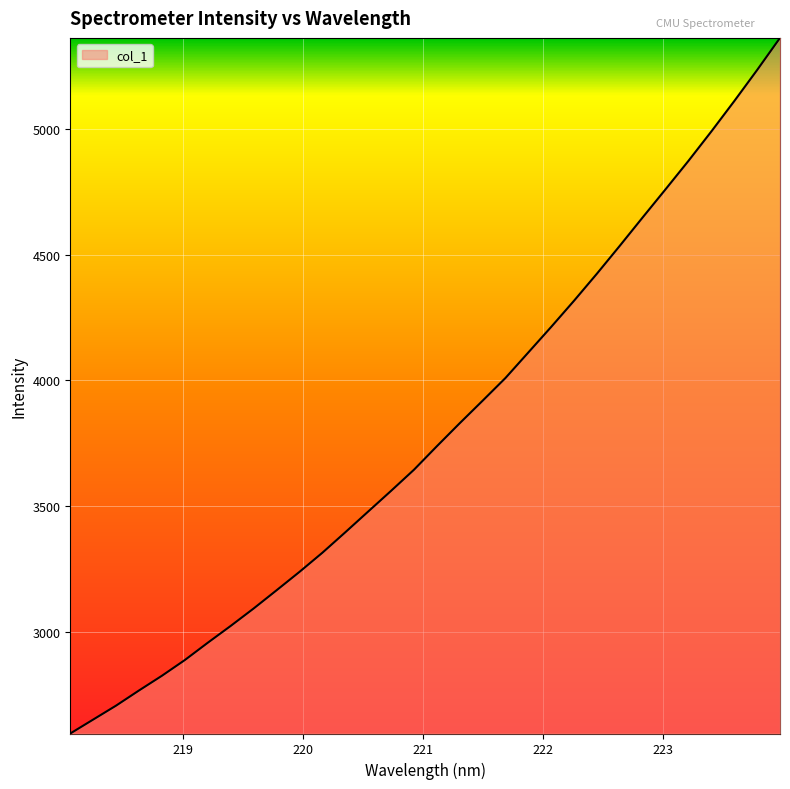

What is the maximum value shown in the chart?

5362.2